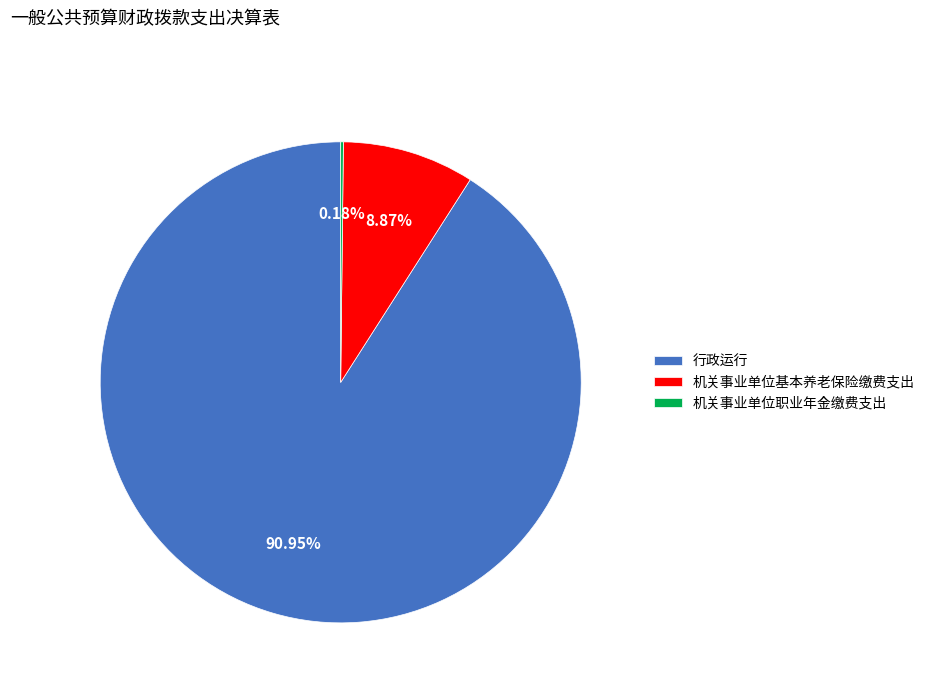

To the nearest percent, what percentage of the pie is 行政运行?

91%